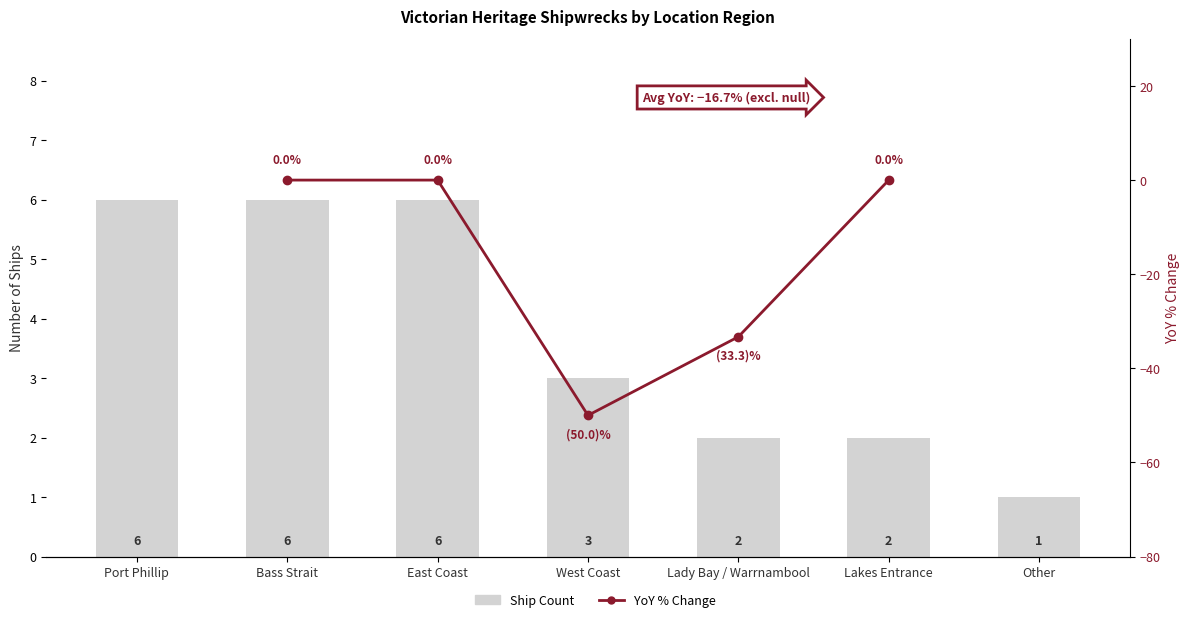

Which category has the lowest value across all series?

Other